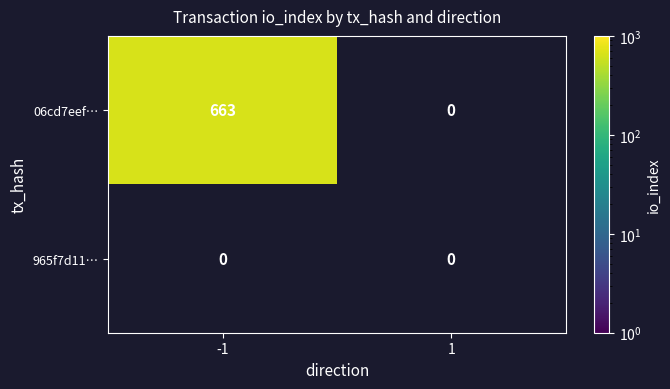

Is it true that 06cd7eef… equals 663 at -1?

True